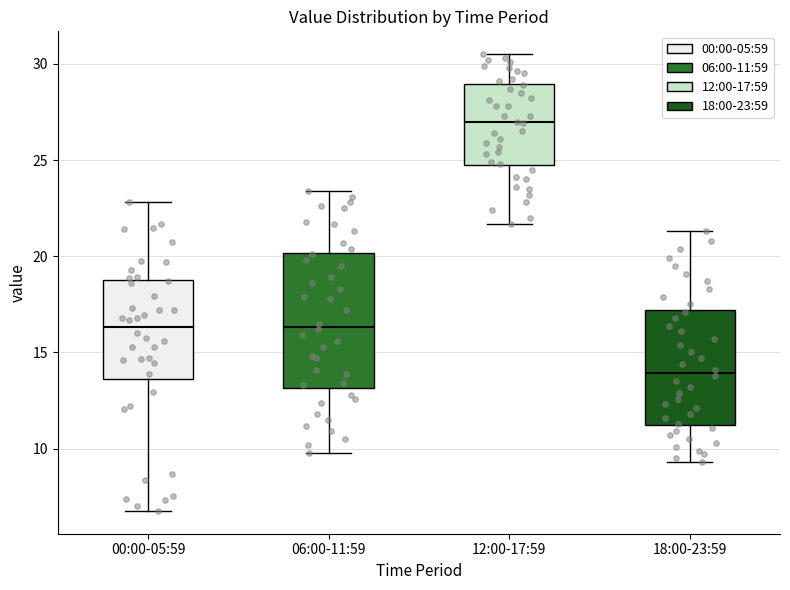

Reading left to right, transcribe this box plot: for each box, give where its median line is, the range the box spans, and where its two whiskers end, as read against the y-axis. The values are not printed on the chart, so give them approximately, as read against the axis.

00:00-05:59: median 16.5, box 13.5 to 19.0, whiskers 7.0 to 23.0
06:00-11:59: median 16.5, box 13.0 to 20.0, whiskers 10.0 to 23.5
12:00-17:59: median 27.0, box 24.5 to 29.0, whiskers 21.5 to 30.5
18:00-23:59: median 14.0, box 11.5 to 17.0, whiskers 9.5 to 21.5